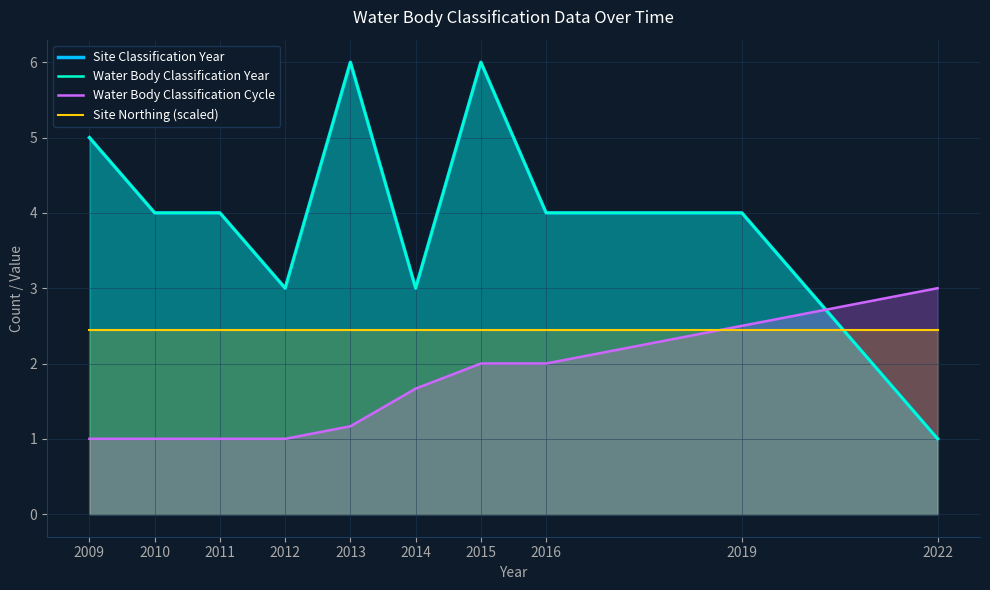

What is the maximum value shown in the chart?

6.0